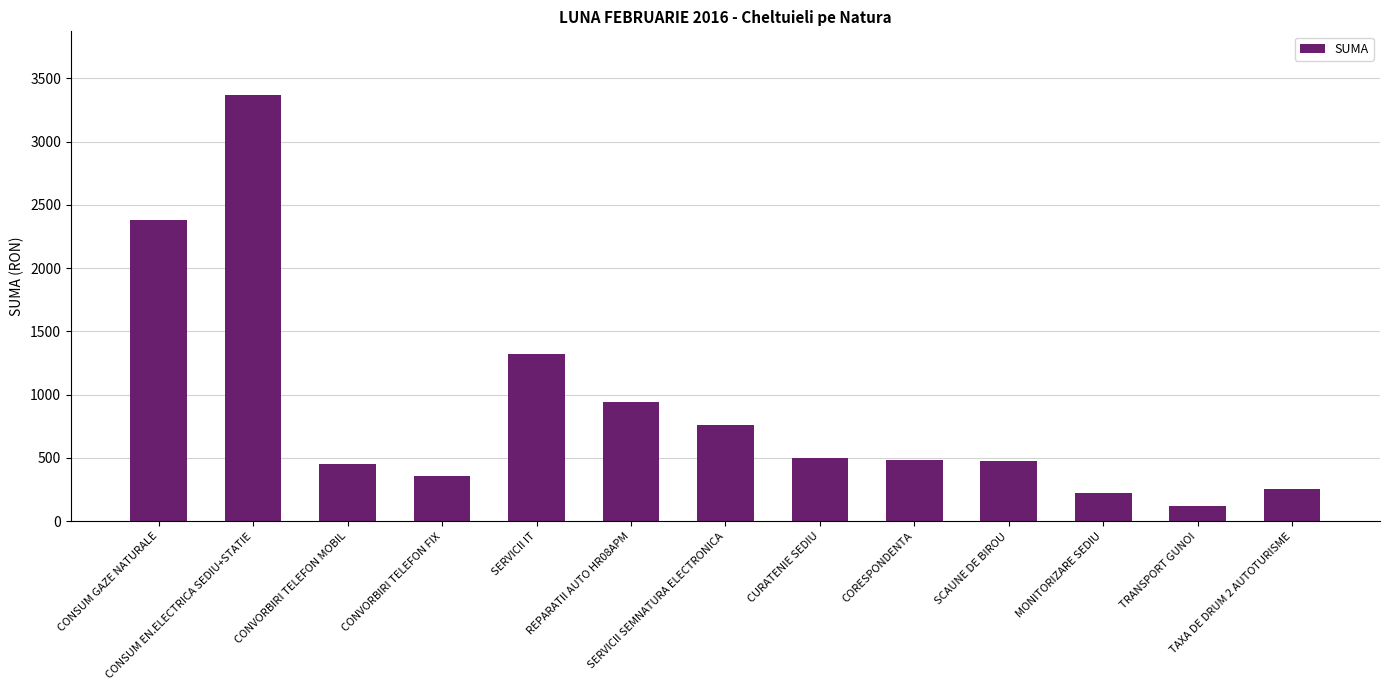

Where does the data first go above 480?

CONSUM GAZE NATURALE